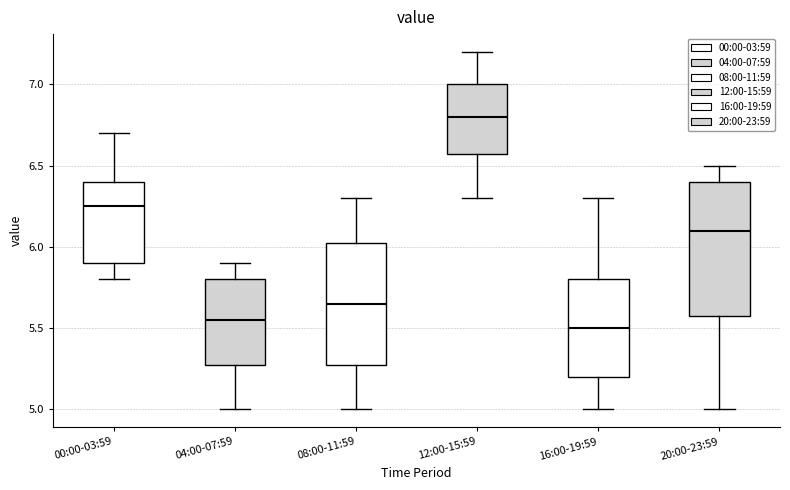

Reading left to right, transcribe this box plot: for each box, give where its median line is, the range the box spans, and where its two whiskers end, as read against the y-axis. The values are not printed on the chart, so give them approximately, as read against the axis.

00:00-03:59: median 6.25, box 5.90 to 6.40, whiskers 5.80 to 6.70
04:00-07:59: median 5.55, box 5.30 to 5.80, whiskers 5.00 to 5.90
08:00-11:59: median 5.65, box 5.30 to 6.05, whiskers 5.00 to 6.30
12:00-15:59: median 6.80, box 6.60 to 7.00, whiskers 6.30 to 7.20
16:00-19:59: median 5.50, box 5.20 to 5.80, whiskers 5.00 to 6.30
20:00-23:59: median 6.10, box 5.60 to 6.40, whiskers 5.00 to 6.50